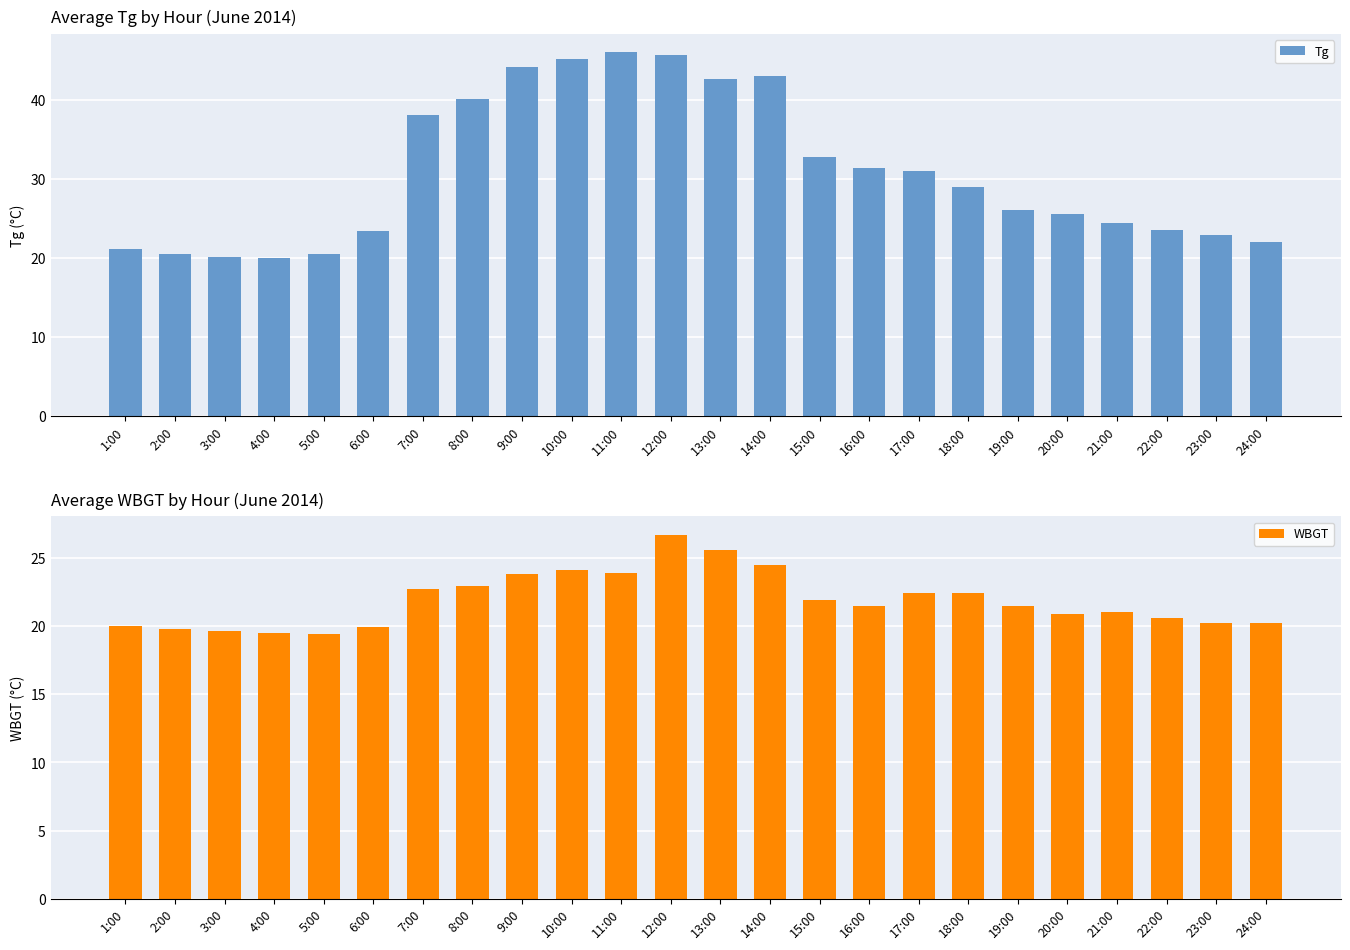

How many data points in WBGT are above 21?

13